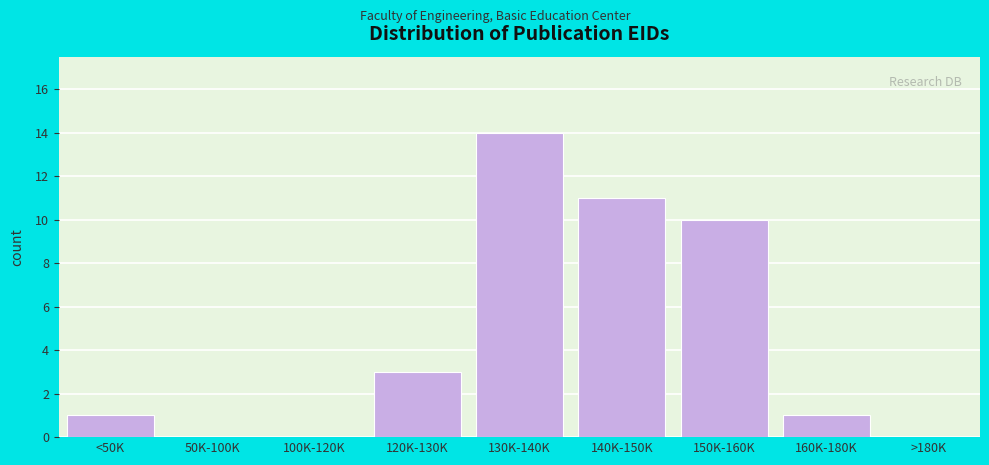

Reading right to left, list all the values displayed in this chart.

>180K=0	160K-180K=1	150K-160K=10	140K-150K=11	130K-140K=14	120K-130K=3	100K-120K=0	50K-100K=0	<50K=1